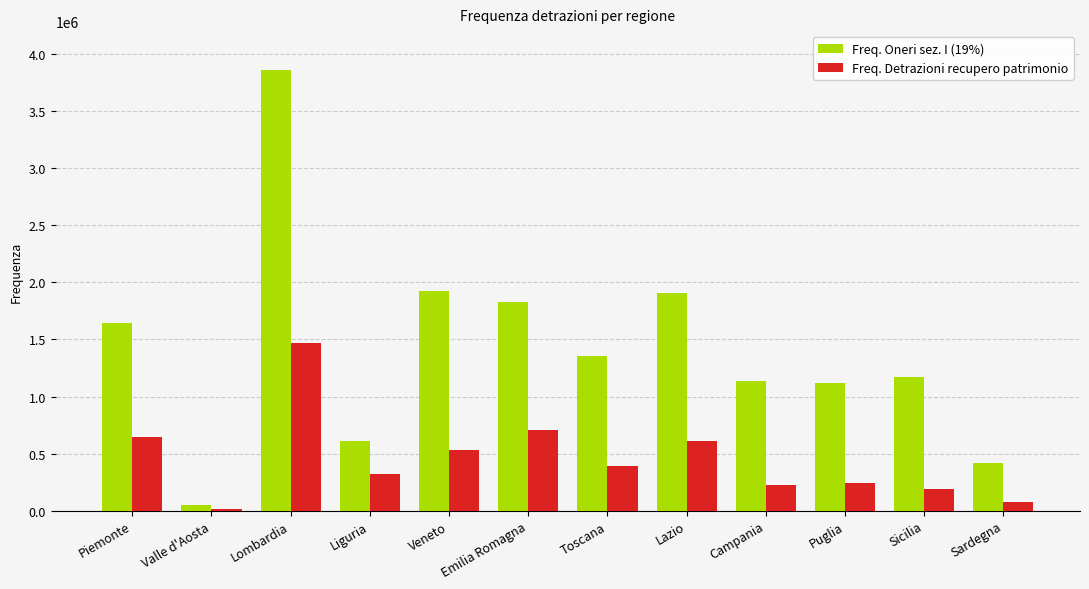

Are the bars grouped side by side (vs. stacked)?

Yes